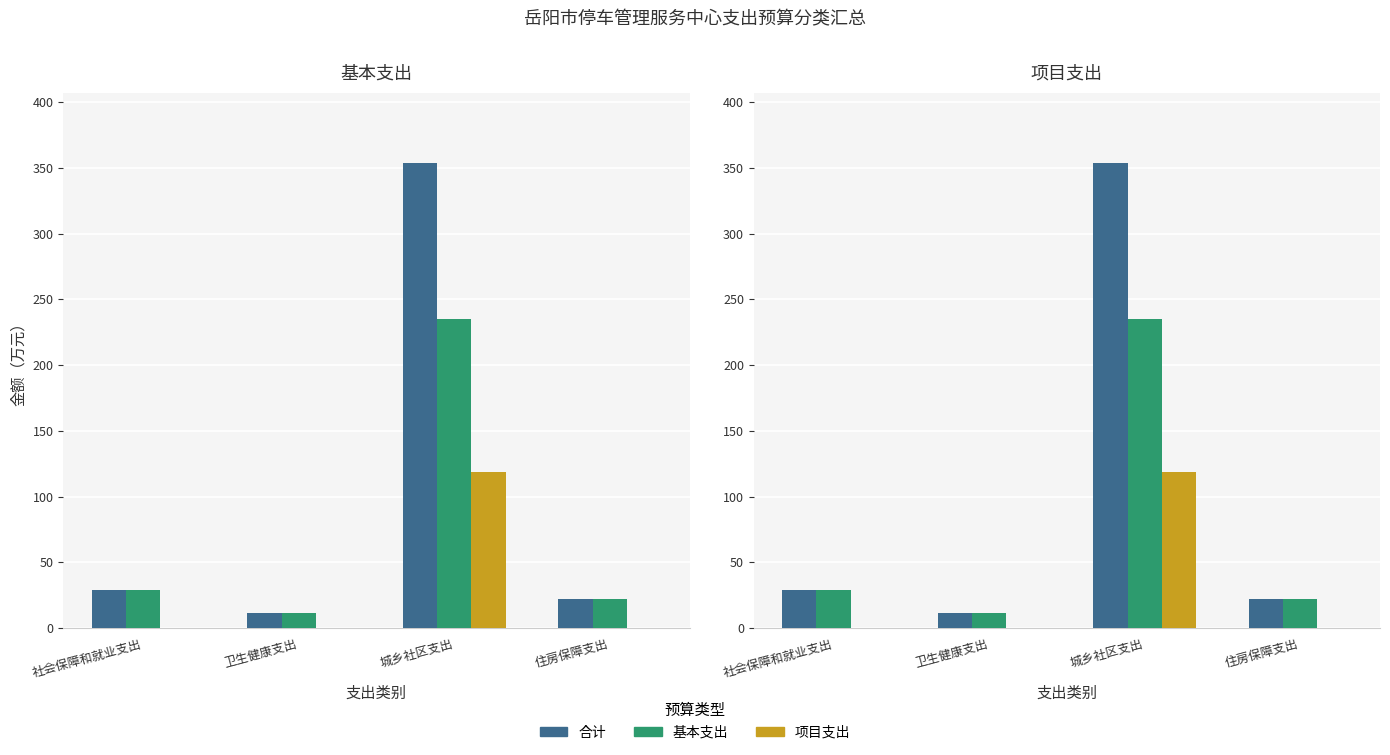

How many groups of bars are there?

4